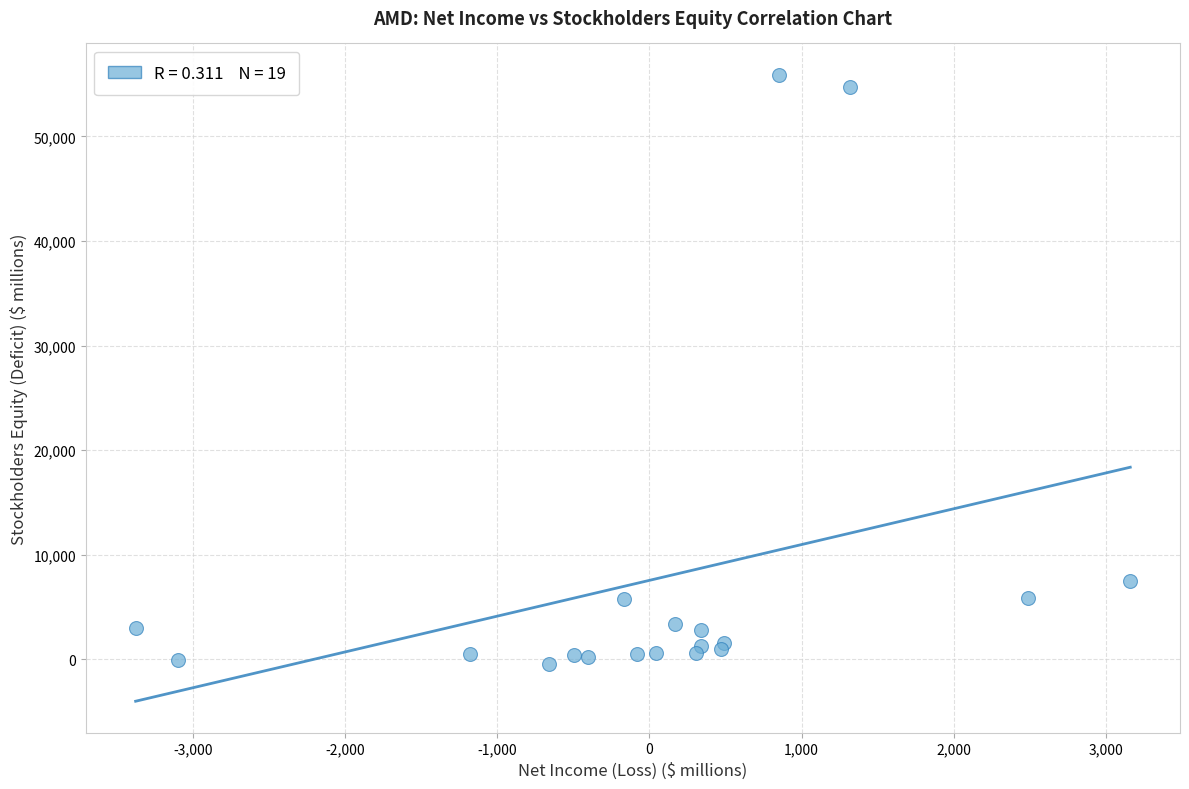

What Y value in the scatter plot is closest to 27740?

7497